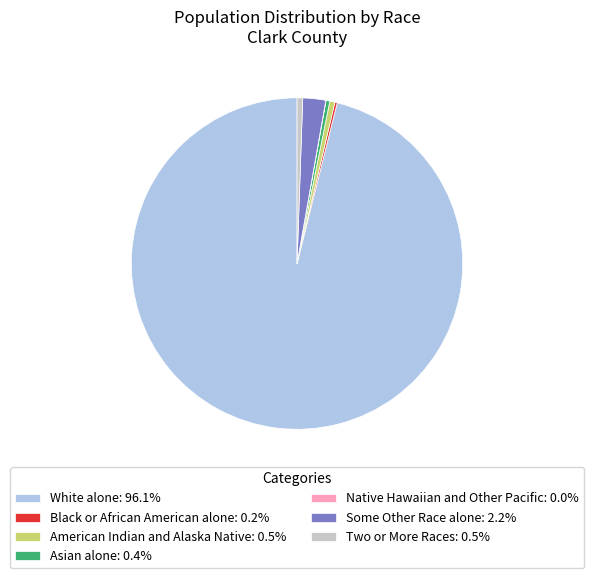

Do Asian alone: 0.4% and Two or More Races: 0.5% together represent more than half of the pie?

No